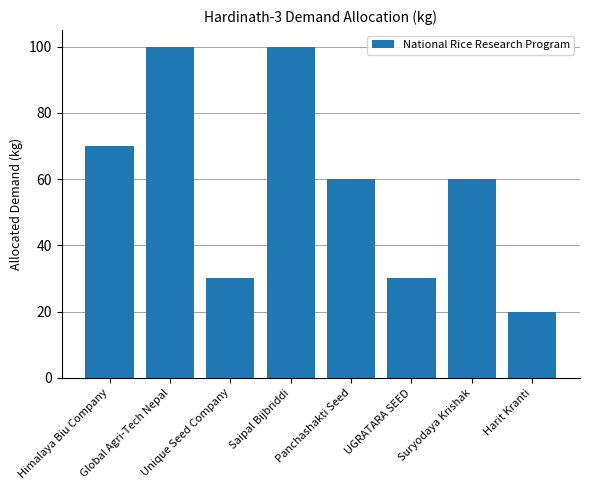

Reading left to right, what are all the values shown in this chart?

70	100	30	100	60	30	60	20